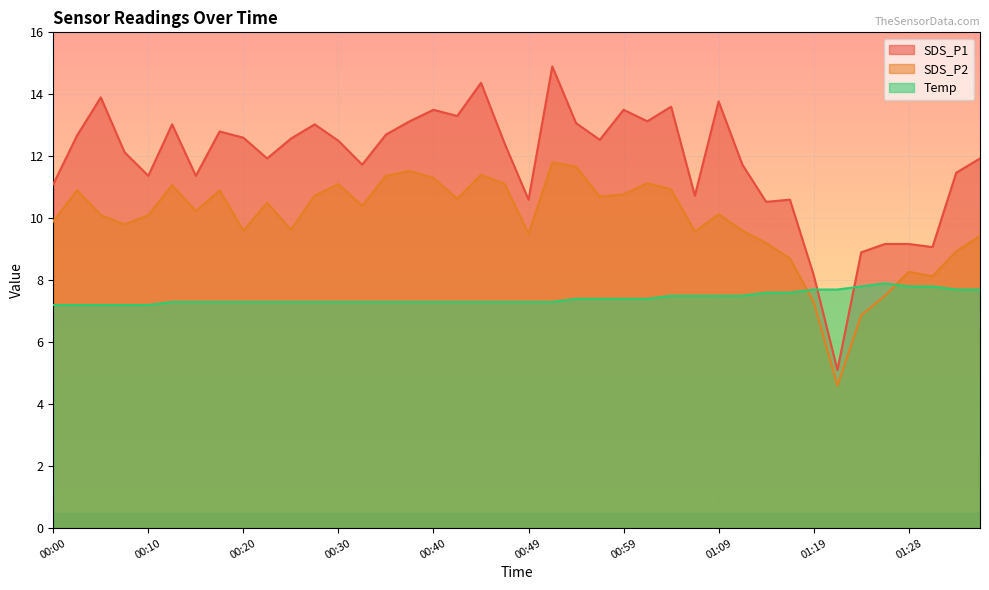

What are all the series names shown in the legend?

SDS_P1, SDS_P2, Temp